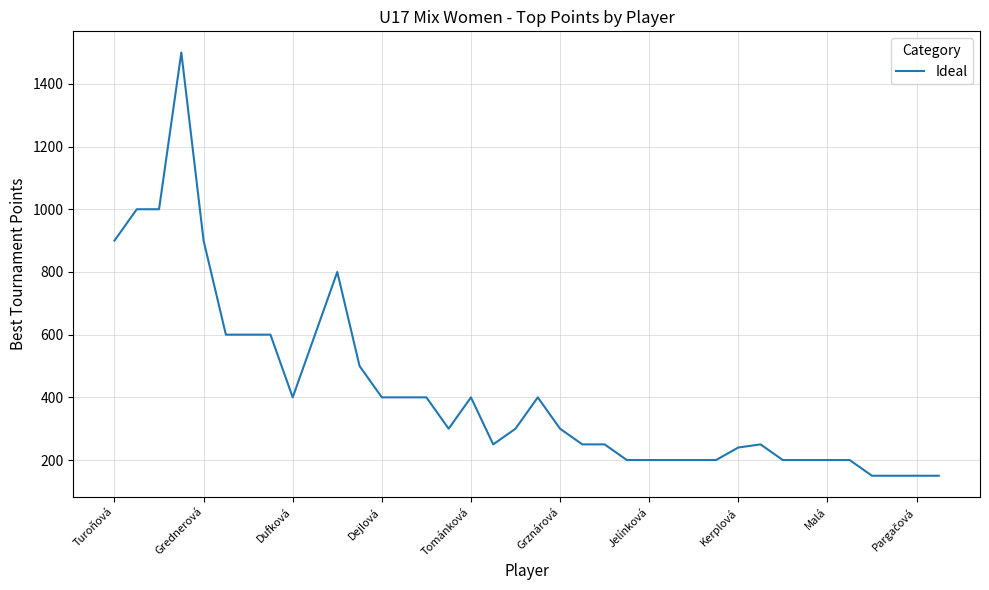

What is the difference between the maximum and minimum values?

1350